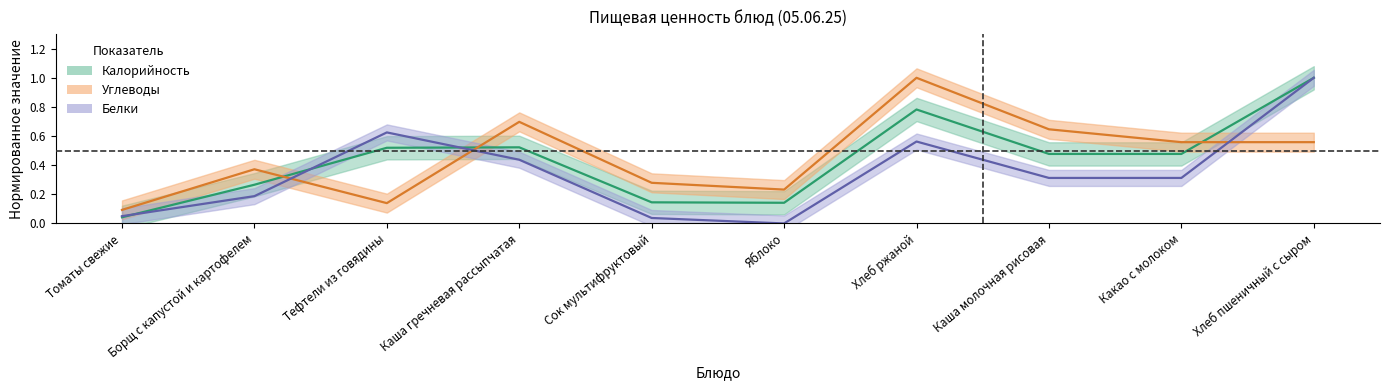

How many intersections are there between Углеводы and Белки?

3